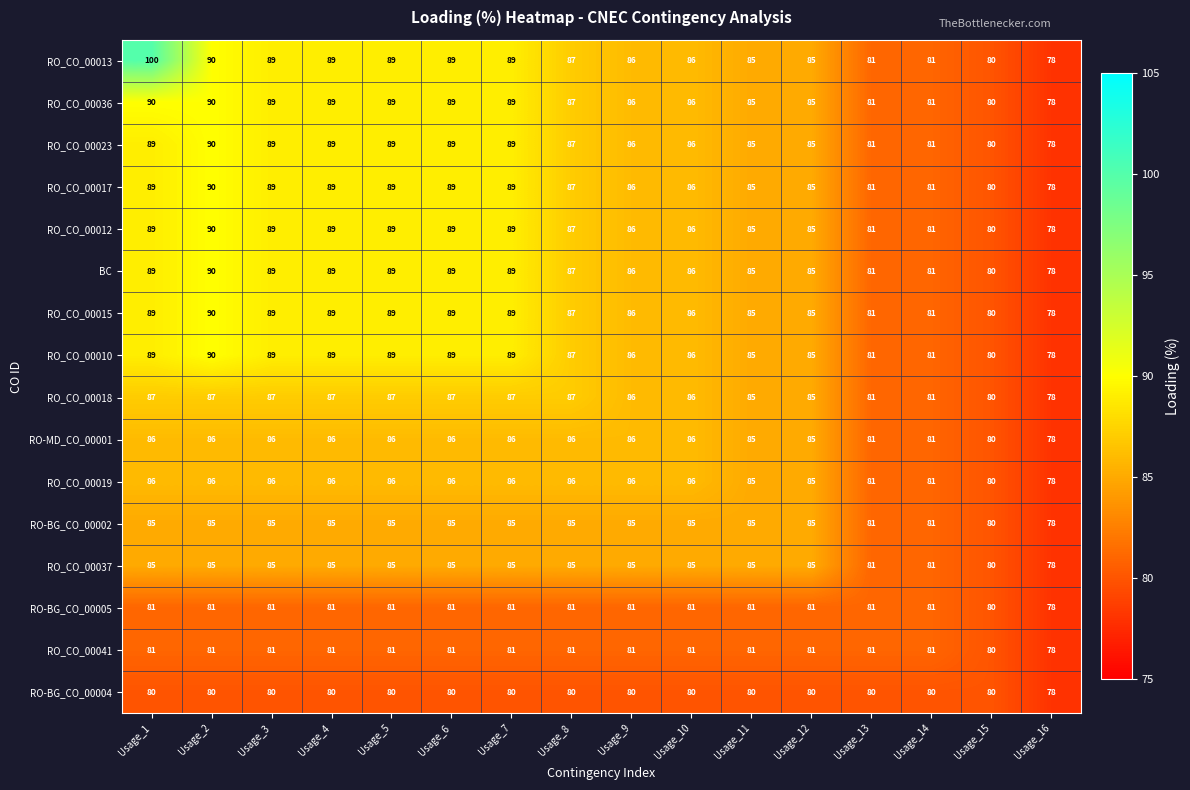

How many data points does each series have?

16